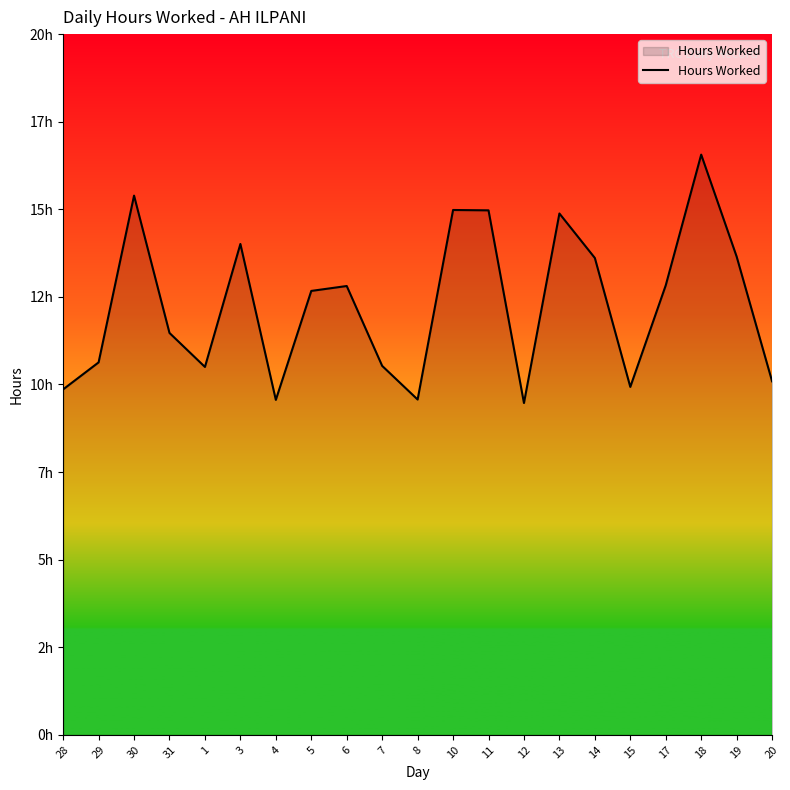

At which category does the chart reach its minimum across all series?

12